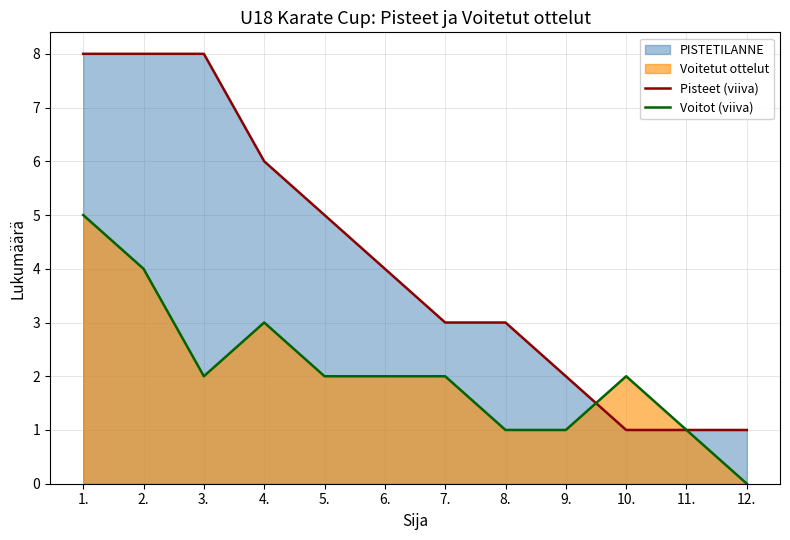

Which category has the lowest value across all series?

12.